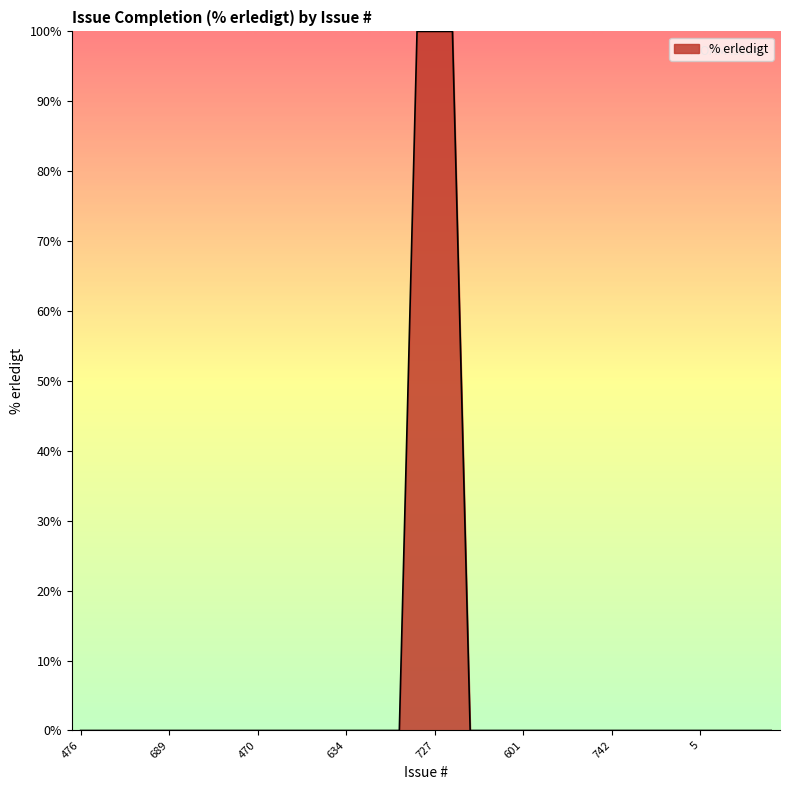

What is the difference between the maximum and minimum values?

100